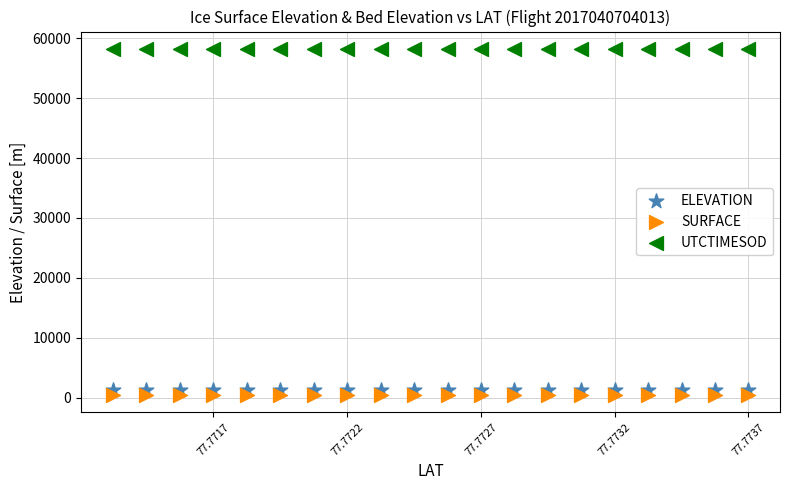

Which series reaches the maximum Y coordinate?

UTCTIMESOD